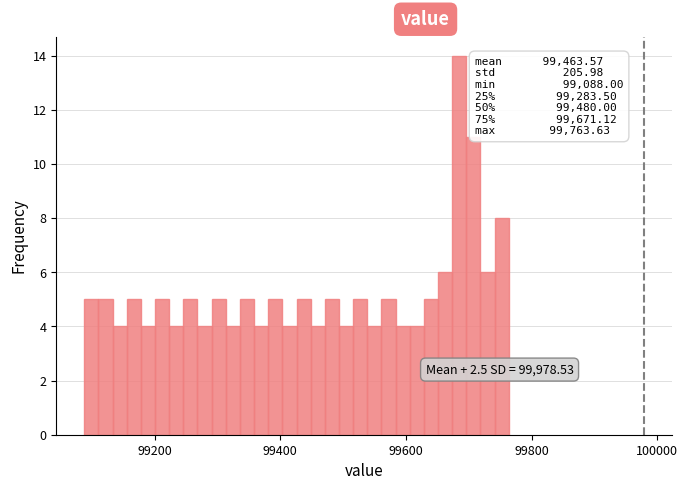

Read against the x-axis, roughly where is the centre of the tallest bar?

99680